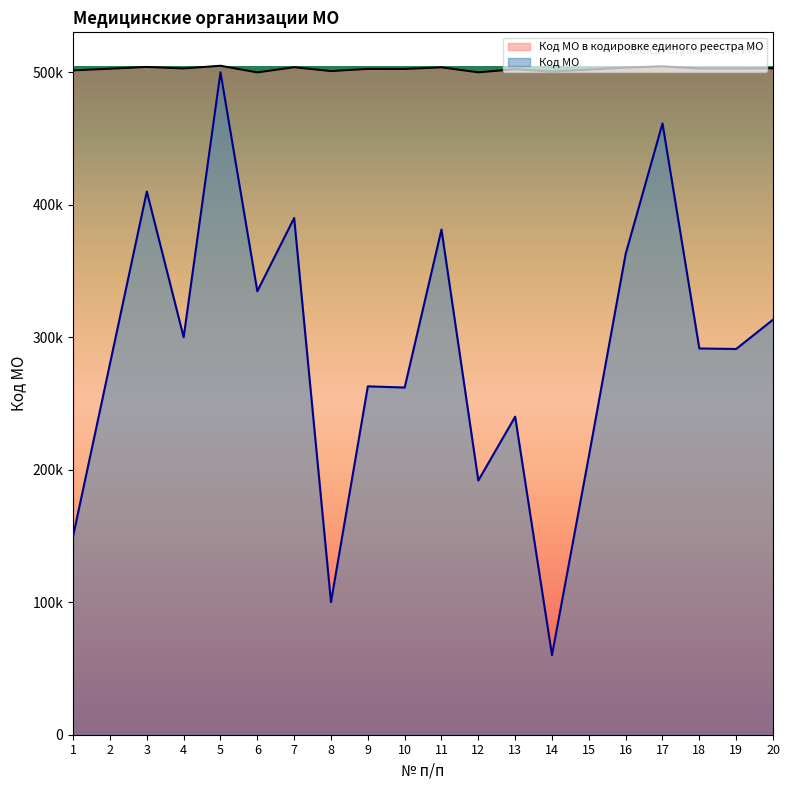

True or false: Код МО в кодировке единого реестра МО has a value of 502910 at 19.

True